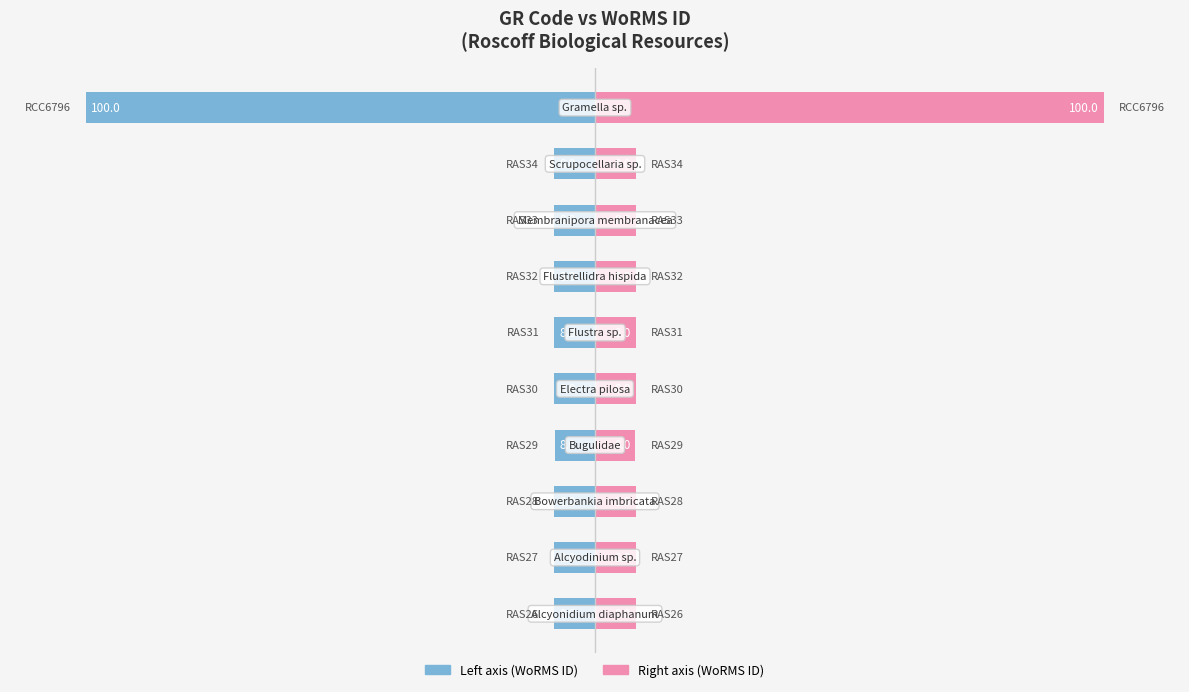

Which series changed the most between 150 and 9?

WoRMS ID (left)